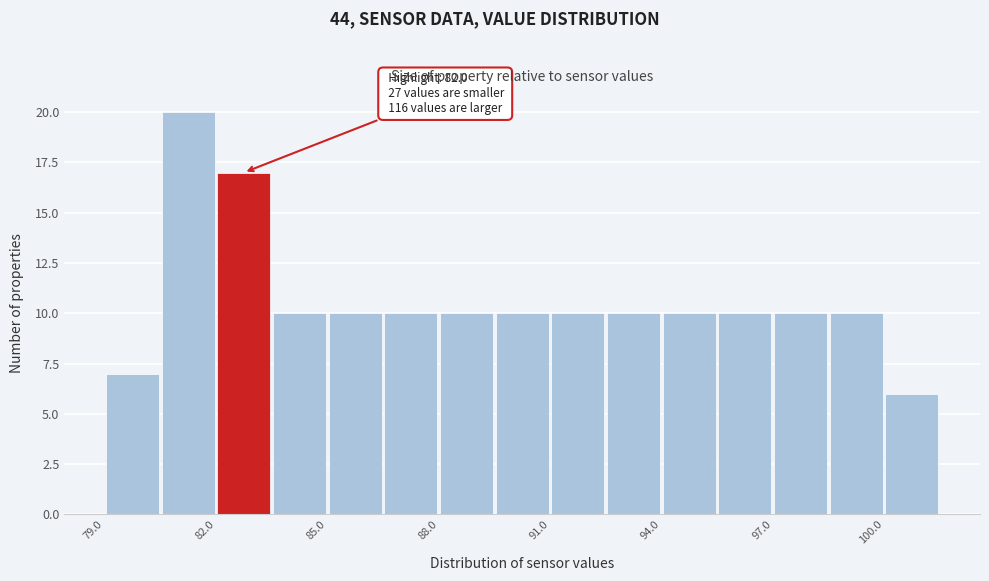

Read against the x-axis, roughly where is the centre of the tallest bar?

81.5